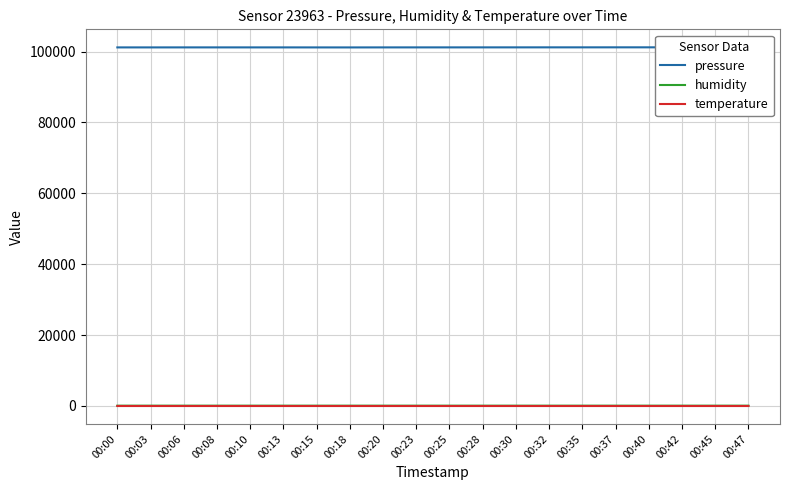

What is the lowest value of the pressure series?

101177.0